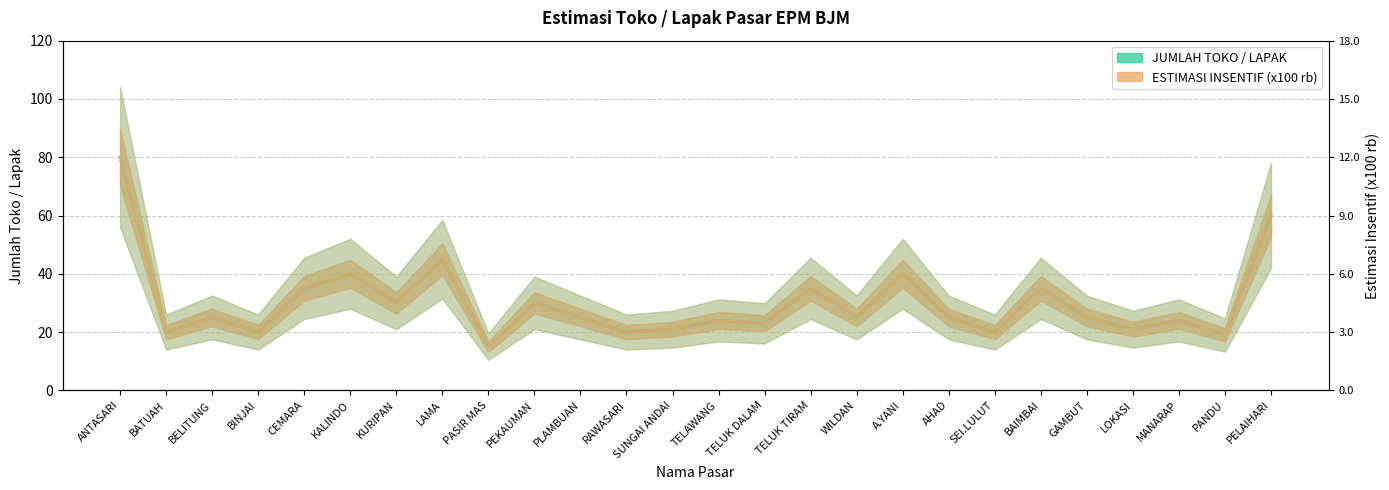

List the series in order of their peak value, highest first.

JUMLAH TOKO / LAPAK, ESTIMASI INSENTIF (x100 rb)